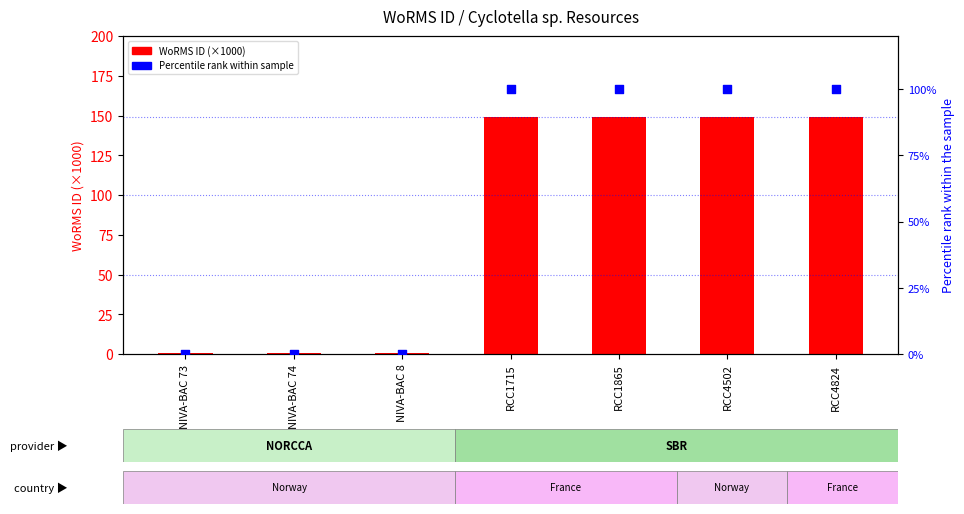

Which series has the largest total across all categories?

WoRMS ID (×1000)